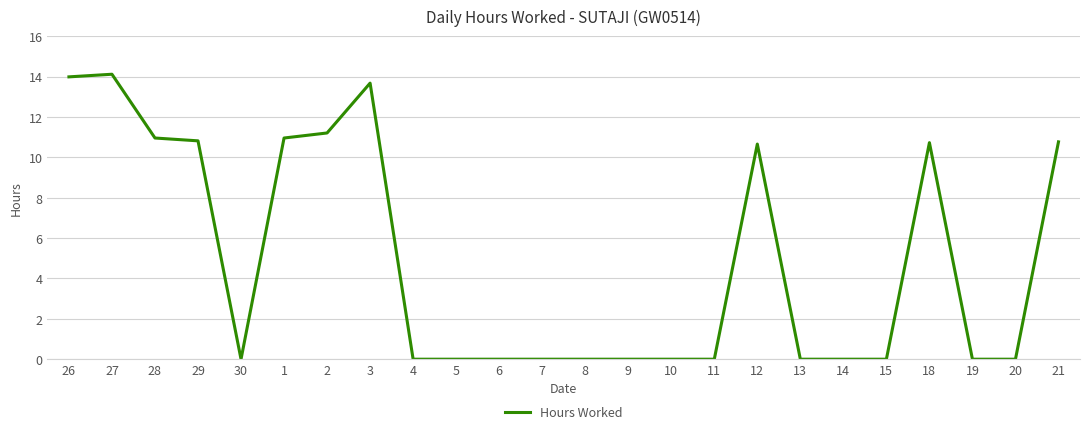

Does the chart display data point markers on the line(s)?

No